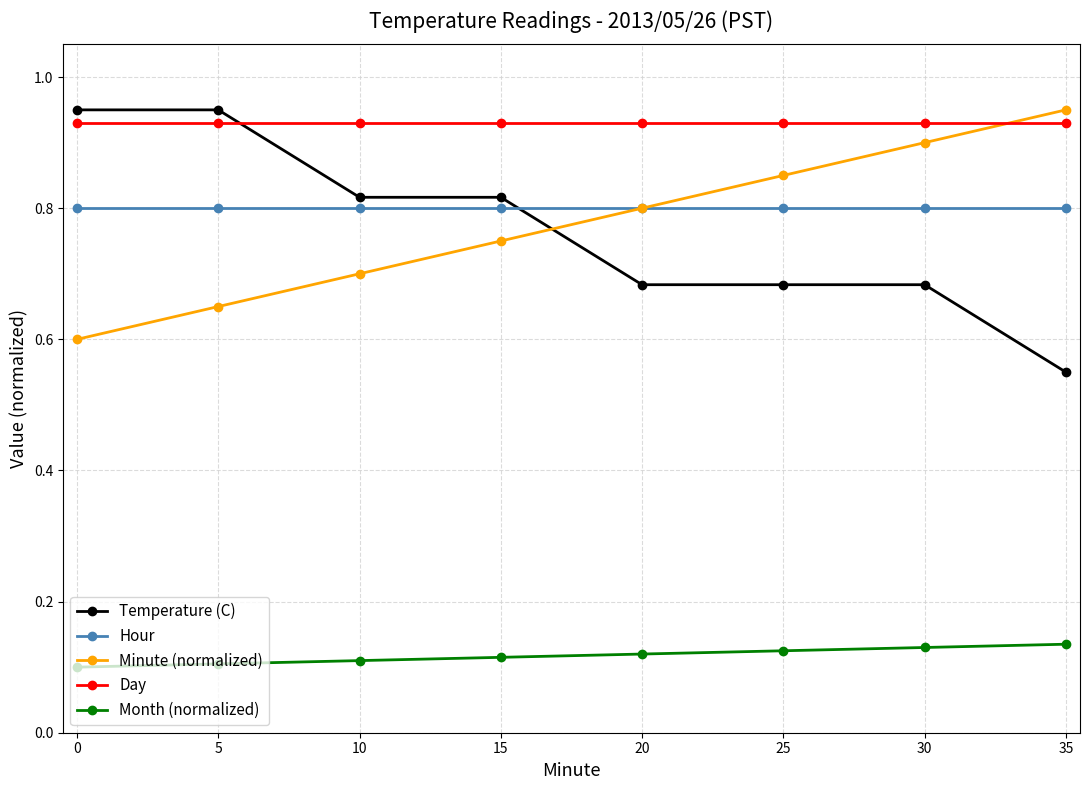

True or false: Temperature (C) and Month (normalized) intersect in this chart.

False